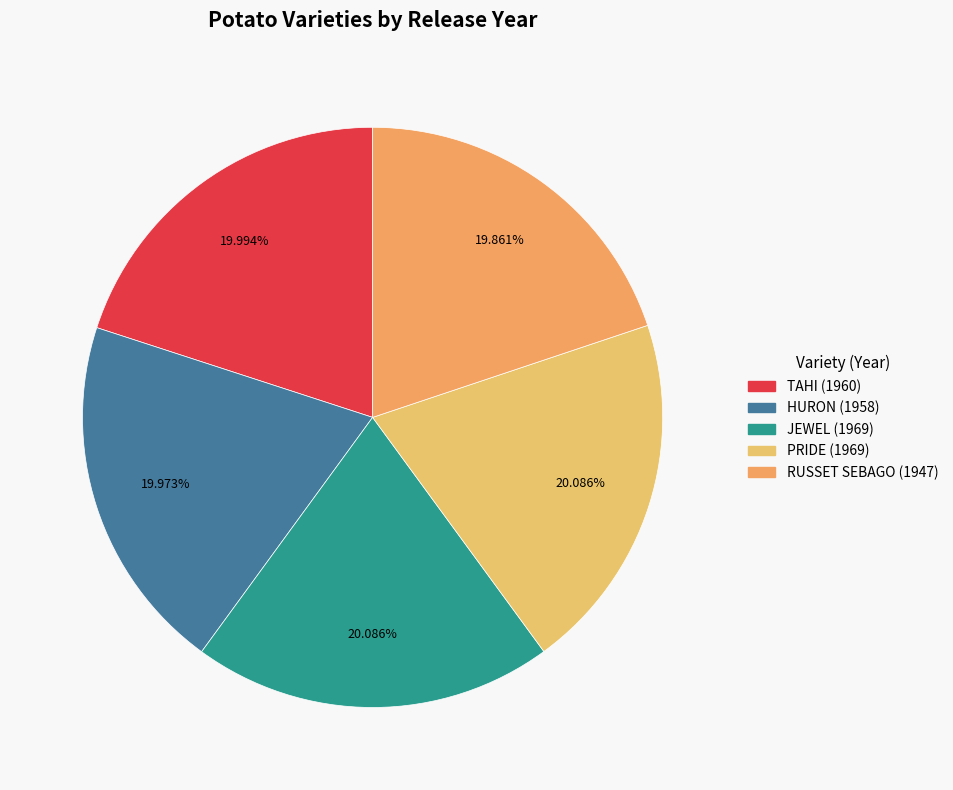

Approximately how many times larger is the value at JEWEL compared to RUSSET SEBAGO?

1.0